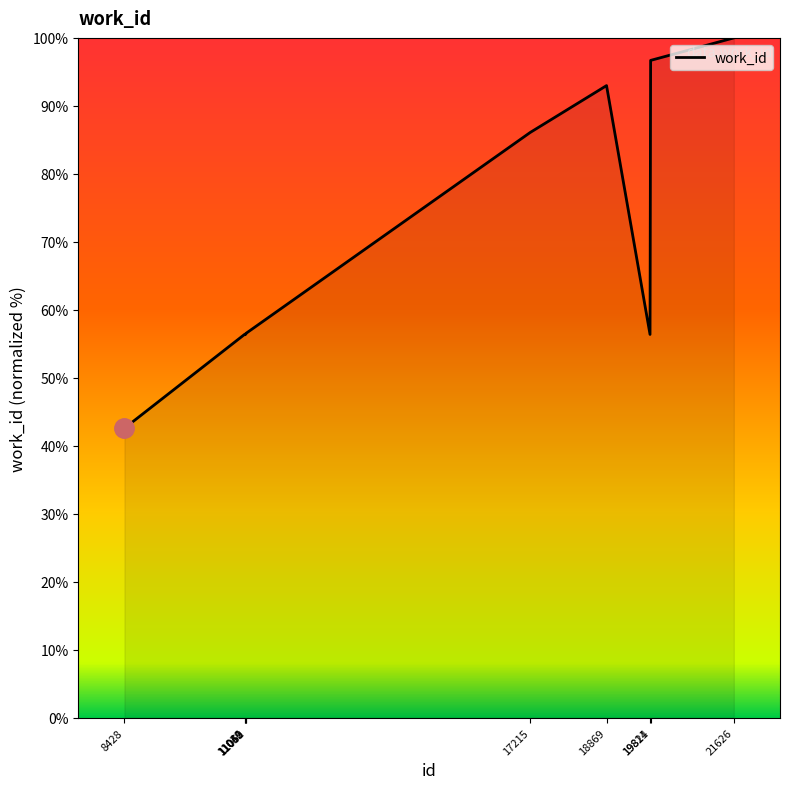

At which category does the chart reach its minimum across all series?

8428